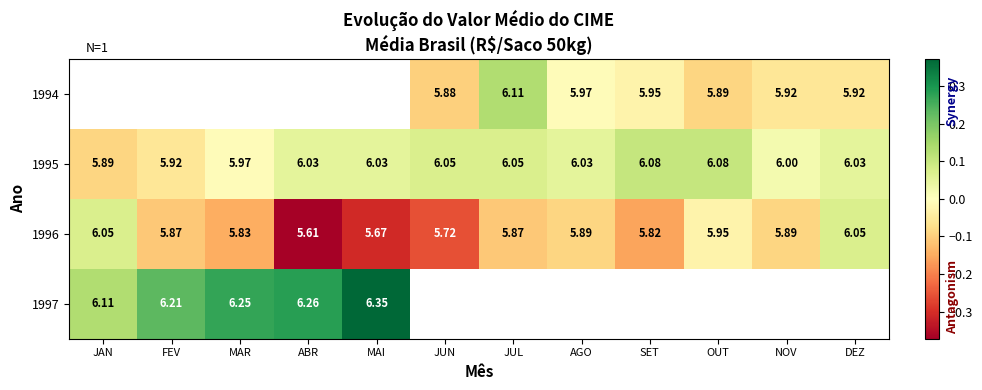

Is the value of 1994 at OUT greater than the value of 1995 at FEV?

No